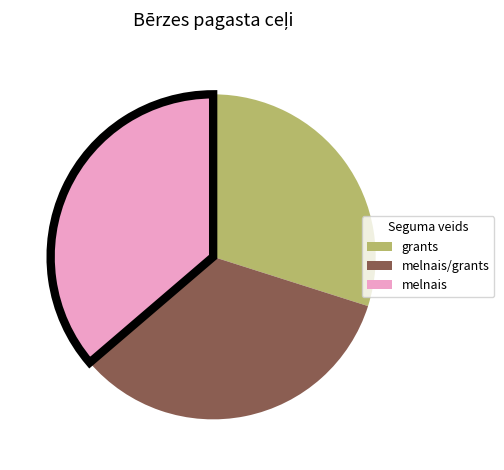

Is there any slice that represents more than half of the pie?

No